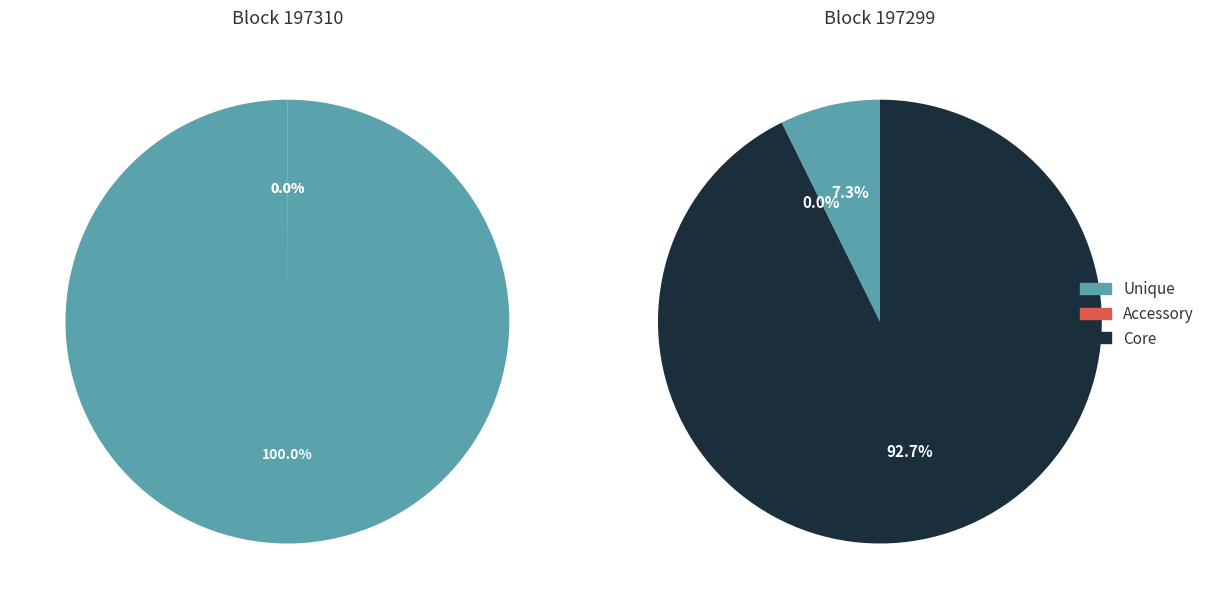

Is 197310 the majority of the pie?

No